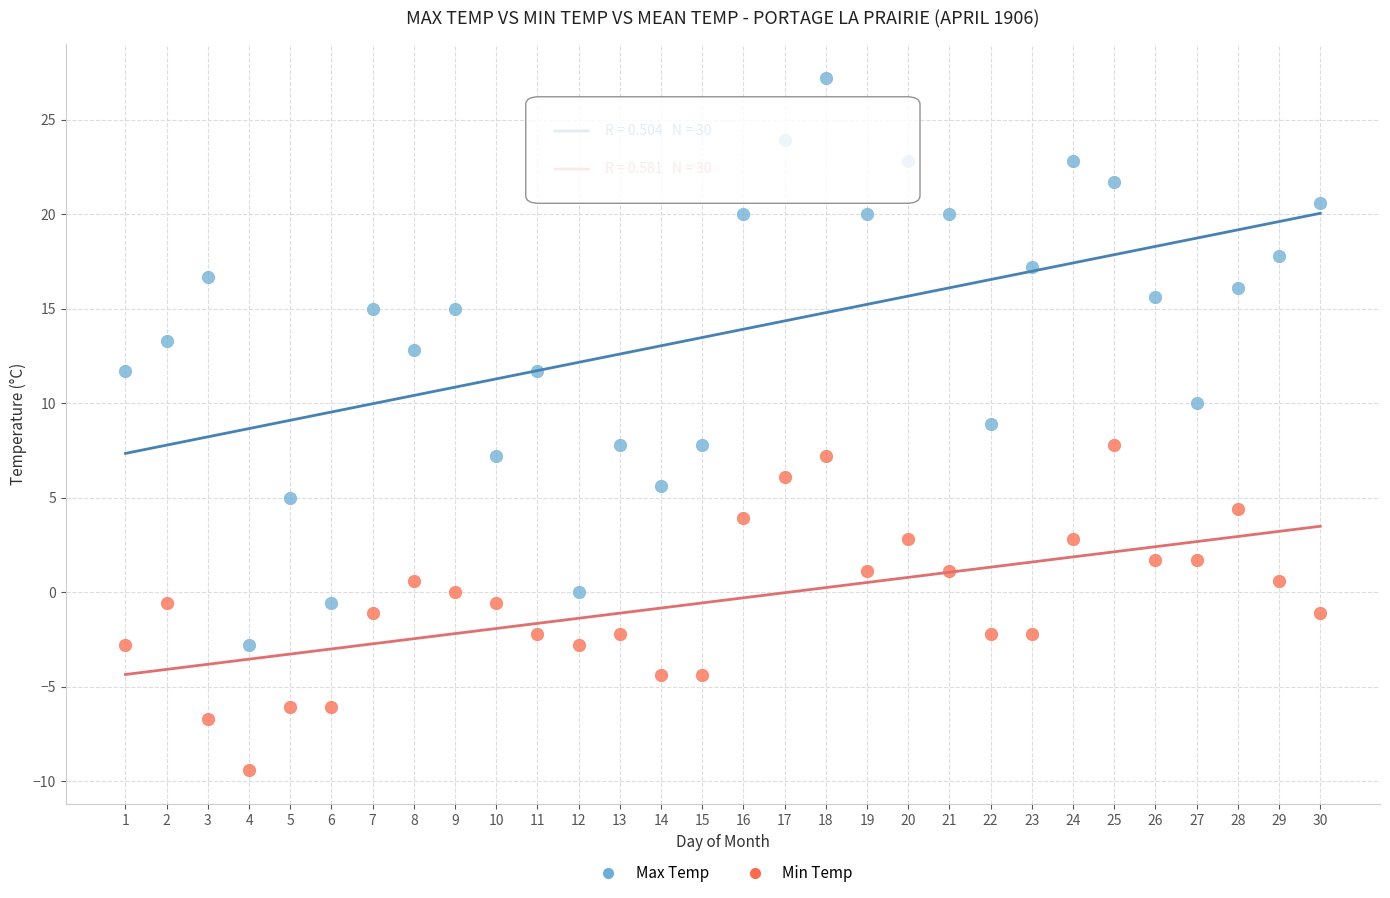

Which series reaches the maximum Y coordinate?

Max Temp